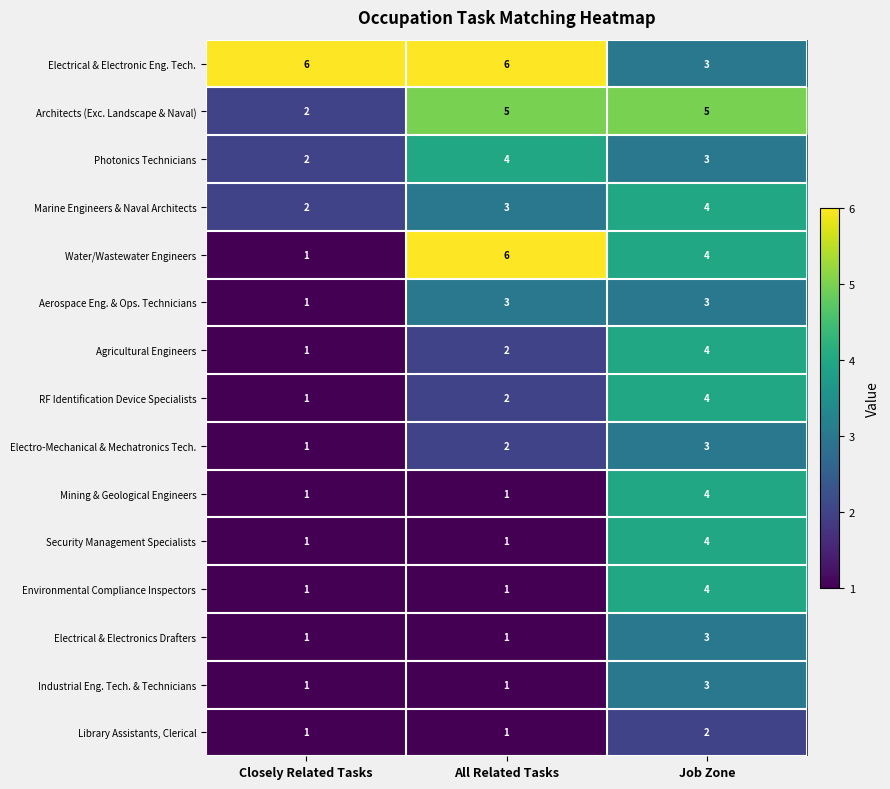

The value of Library Assistants, Clerical at Job Zone is 3. True or false?

False